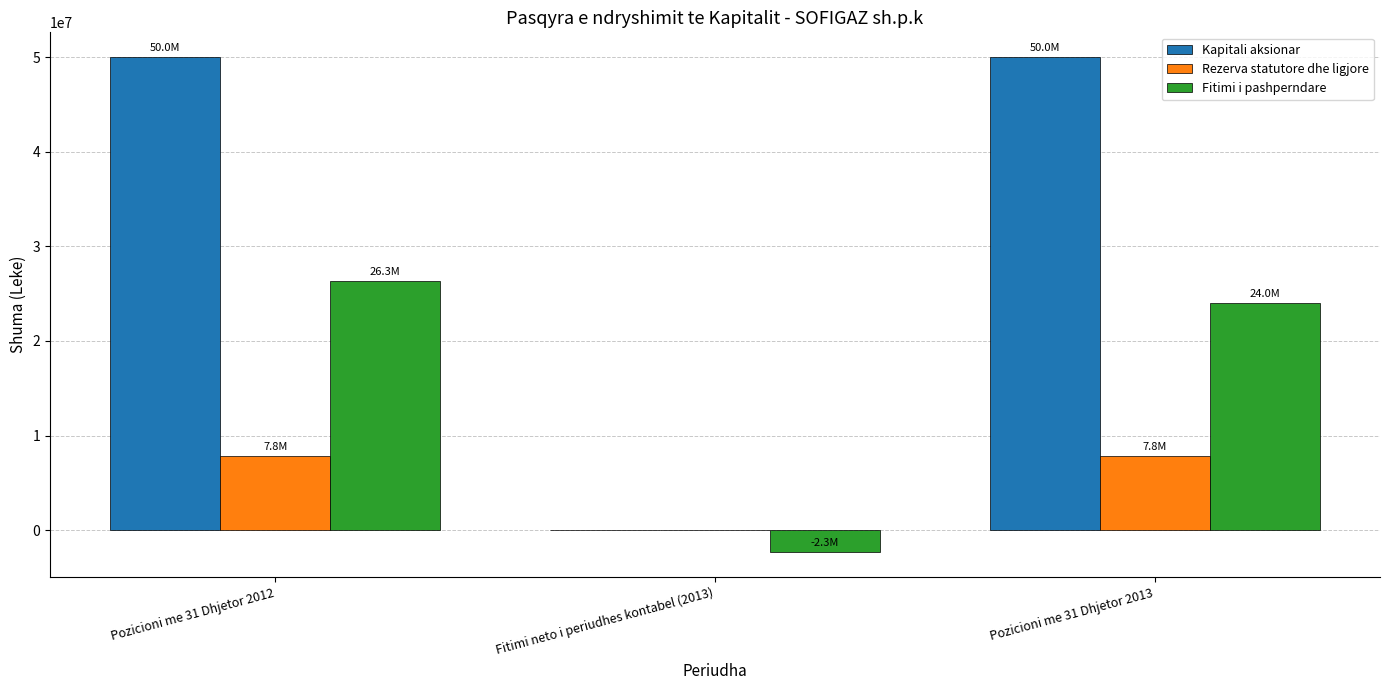

At which category is the sum across all series the highest?

Pozicioni me 31 Dhjetor 2012